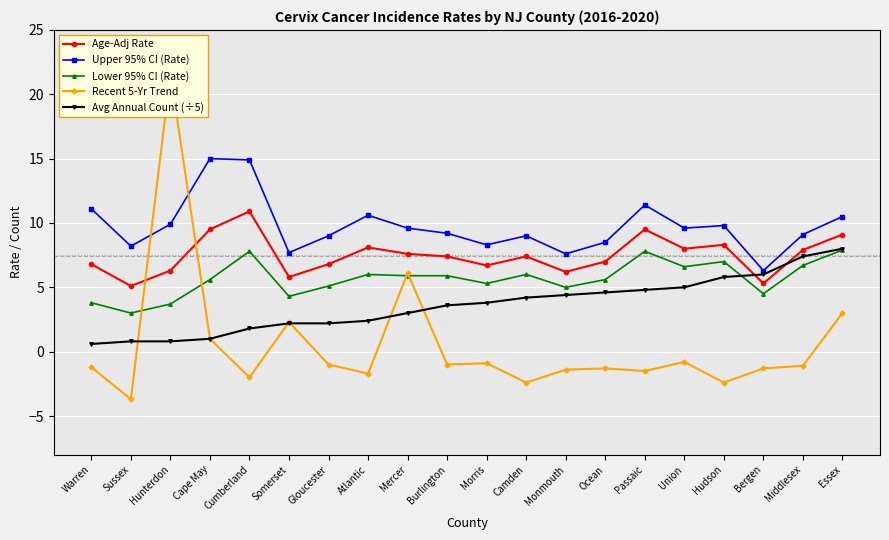

Which series has the largest total across all categories?

Upper 95% CI (Rate)